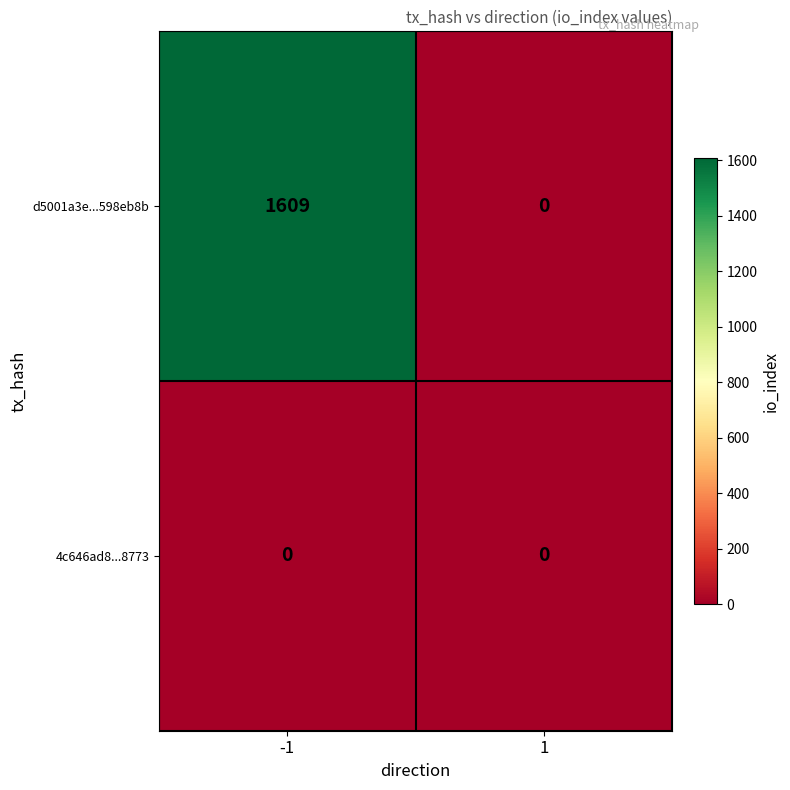

Which series has the largest total across all categories?

d5001a3e...598eb8b